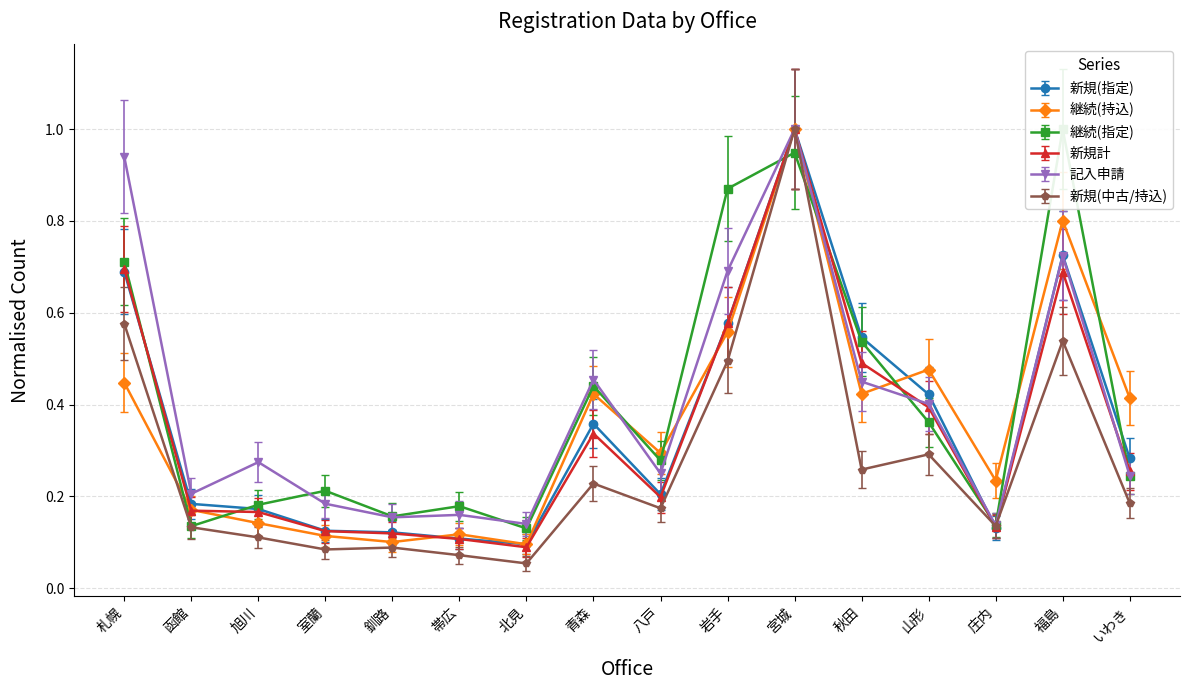

Which has a higher value, 庄内 or 室蘭?

庄内